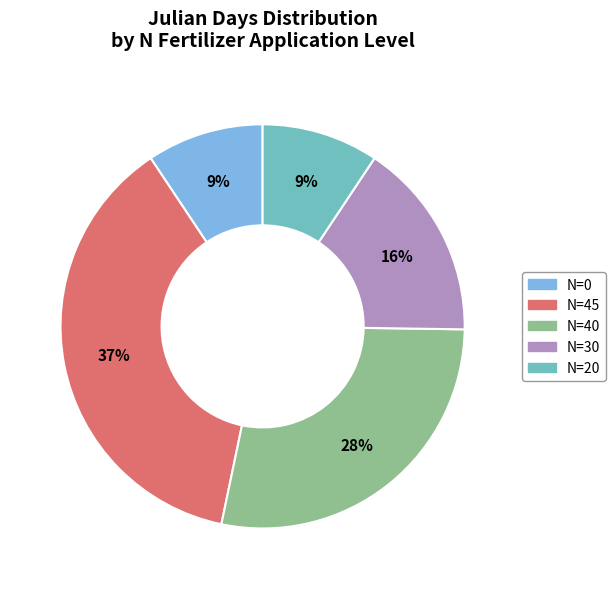

How many segments does this pie chart have?

5